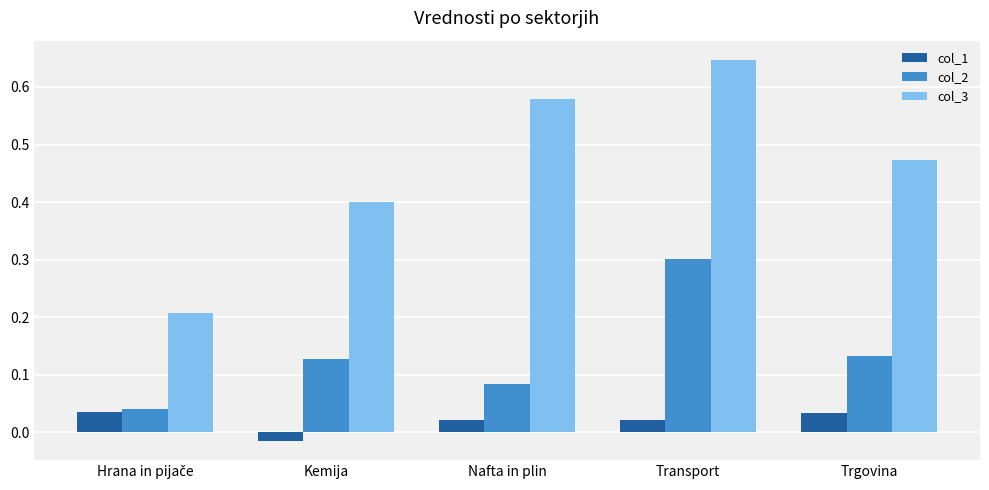

Which series has the largest range (max minus min)?

col_3